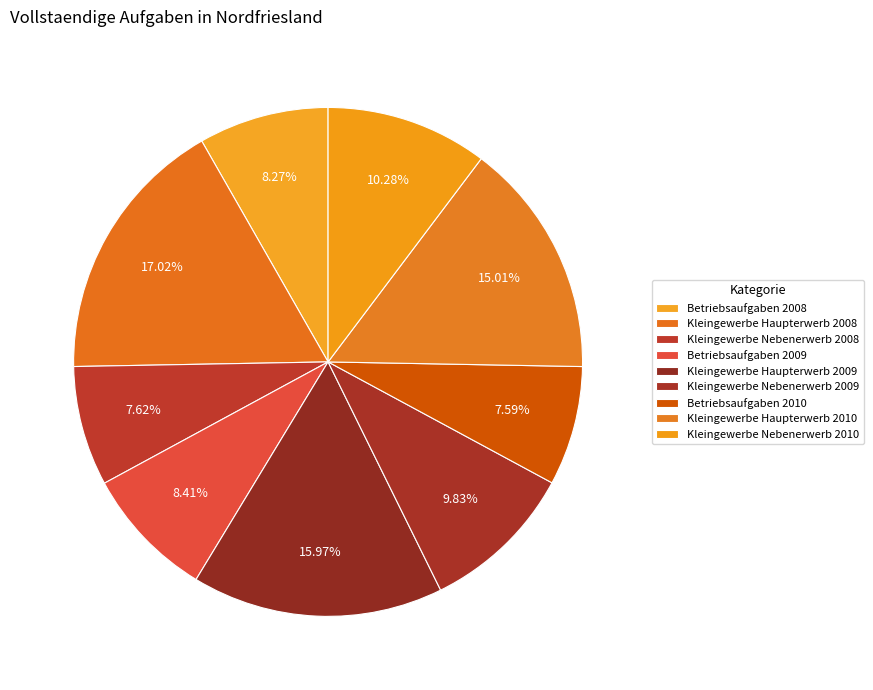

Rank the categories by value from highest to lowest.

Kleingewerbe Haupterwerb 2008, Kleingewerbe Haupterwerb 2009, Kleingewerbe Haupterwerb 2010, Kleingewerbe Nebenerwerb 2010, Kleingewerbe Nebenerwerb 2009, Betriebsaufgaben 2009, Betriebsaufgaben 2008, Kleingewerbe Nebenerwerb 2008, Betriebsaufgaben 2010